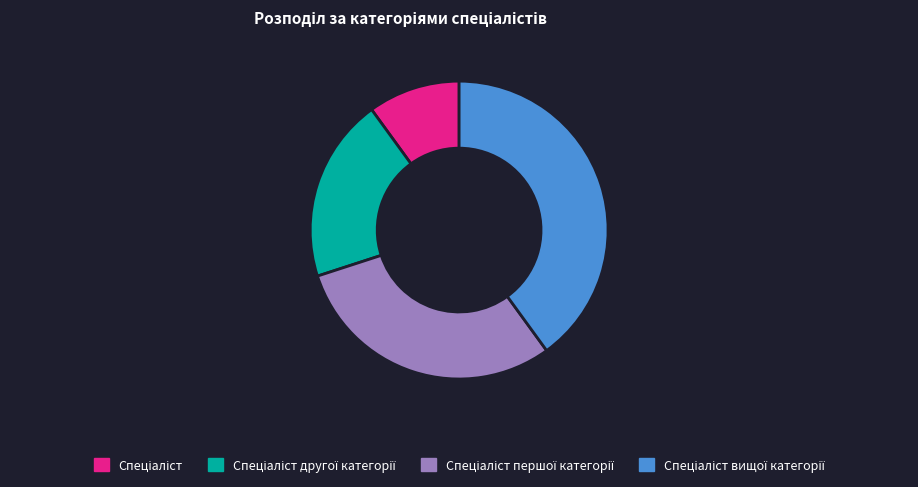

Is there any slice that represents more than half of the pie?

No